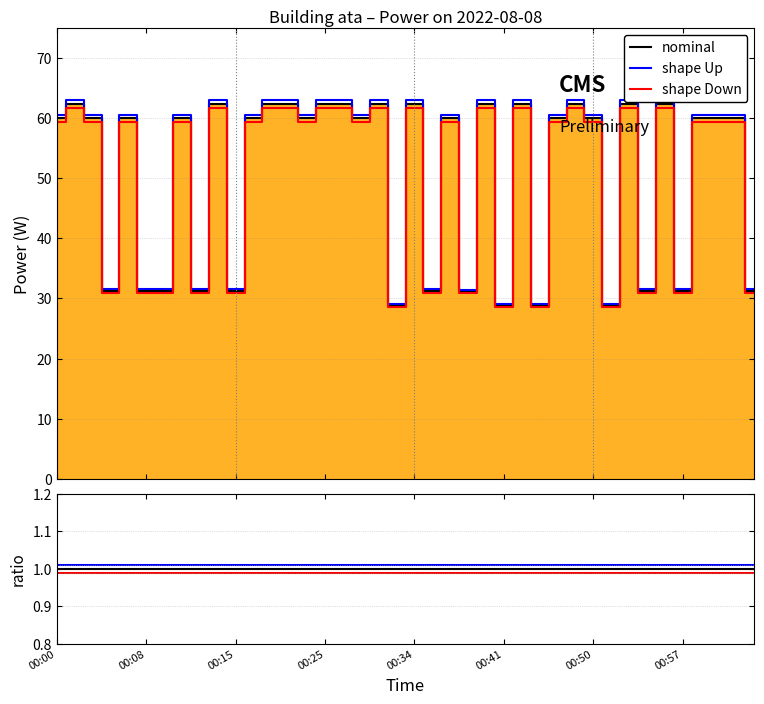

What is the maximum value shown in the chart?

62.4